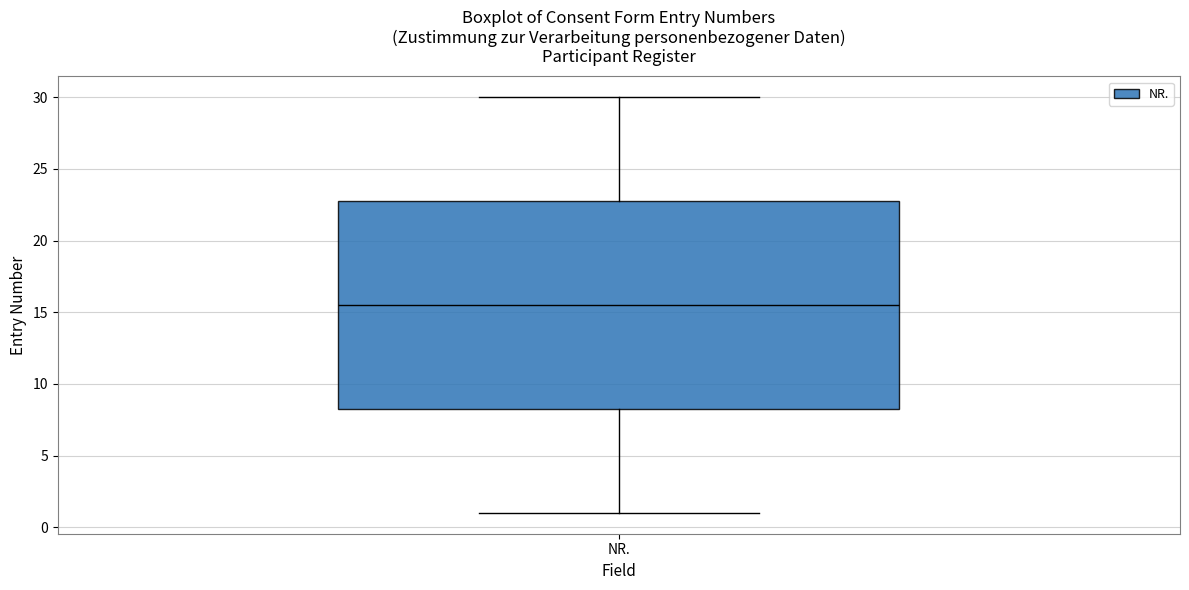

Read this box plot against the y-axis: the position of the median line, the range covered by the box, and the ends of both whiskers. The values are not printed on the chart, so give them approximately, as read against the axis.

median 15.5, box 8.5 to 23.0, whiskers 1.0 to 30.0